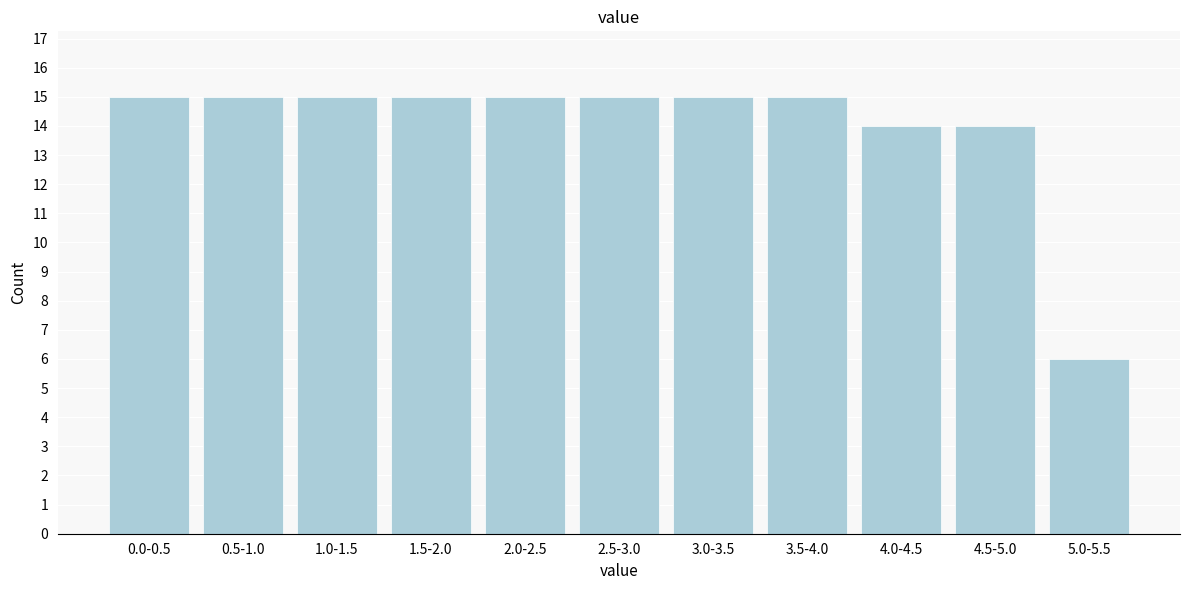

Reading right to left, transcribe all the data shown in this chart.

5.0-5.5=6	4.5-5.0=14	4.0-4.5=14	3.5-4.0=15	3.0-3.5=15	2.5-3.0=15	2.0-2.5=15	1.5-2.0=15	1.0-1.5=15	0.5-1.0=15	0.0-0.5=15